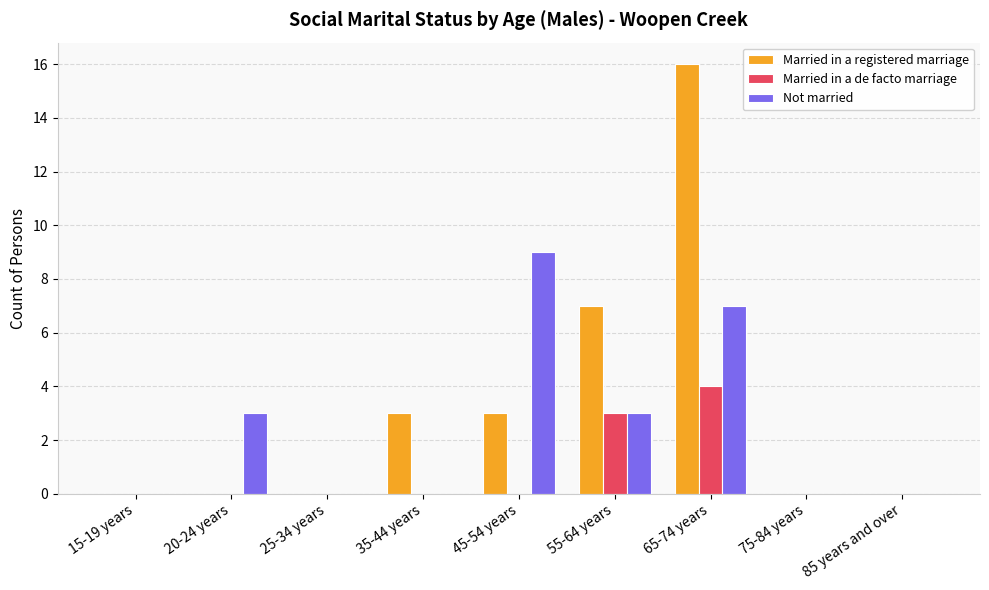

The value of Married in a de facto marriage at 75-84 years is -2. True or false?

False